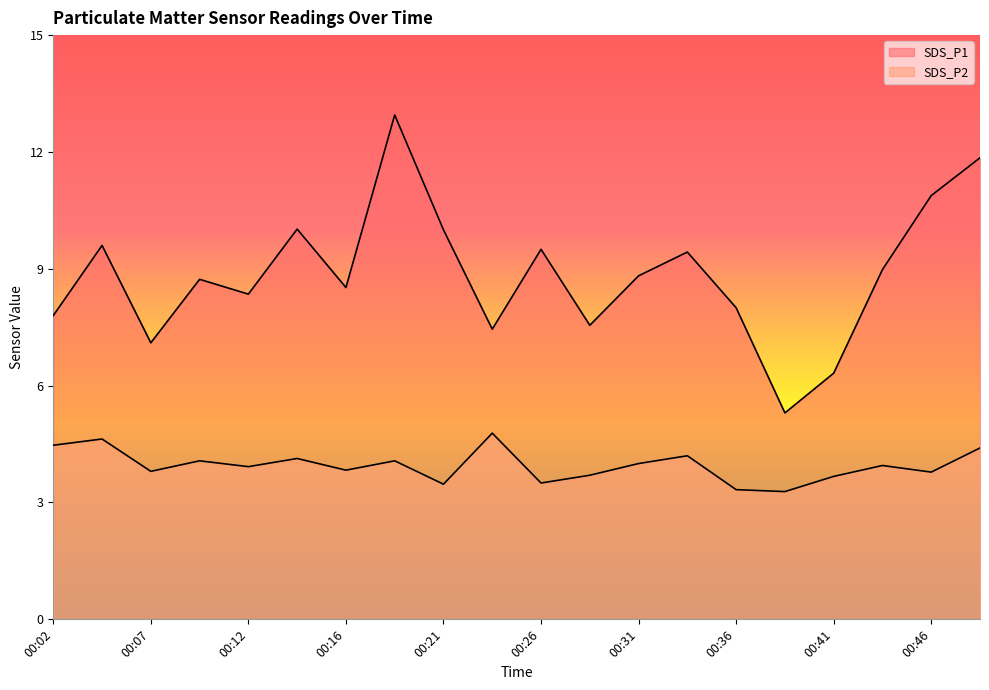

Is it true that SDS_P1 equals 8.0 at 00:36?

True